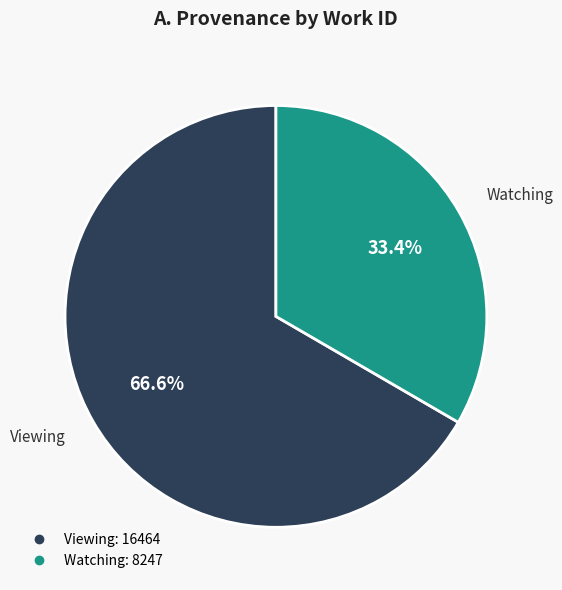

Does any single category account for the majority?

Yes